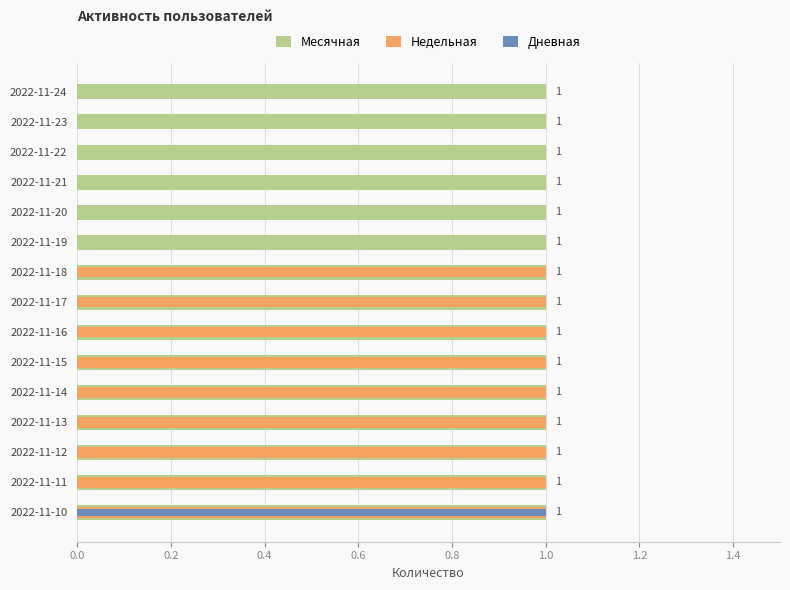

Which series has the widest spread of values?

Недельная